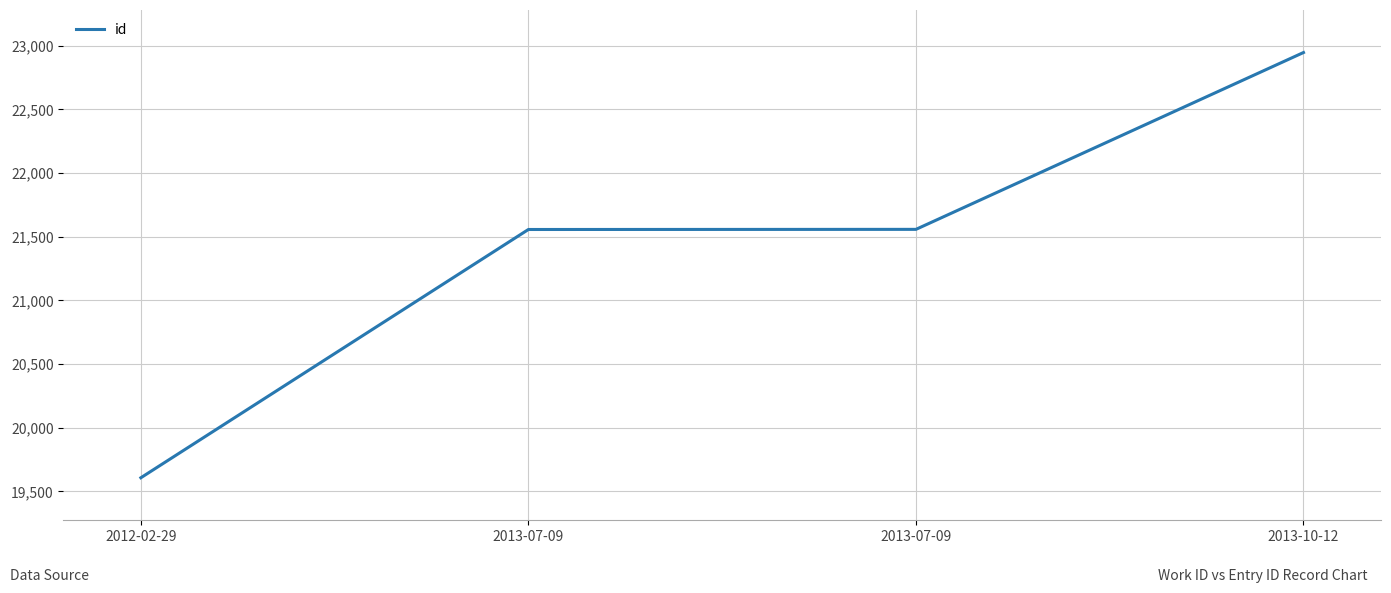

Rank the categories by value from highest to lowest.

2013-10-12, 2013-07-09, 2013-07-09, 2012-02-29